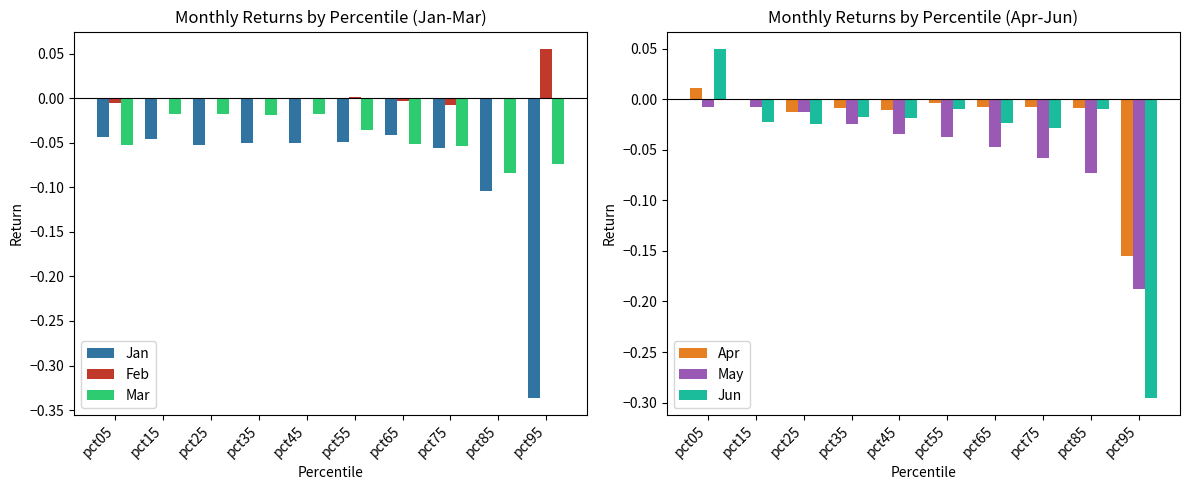

How many series are shown in this chart?

6